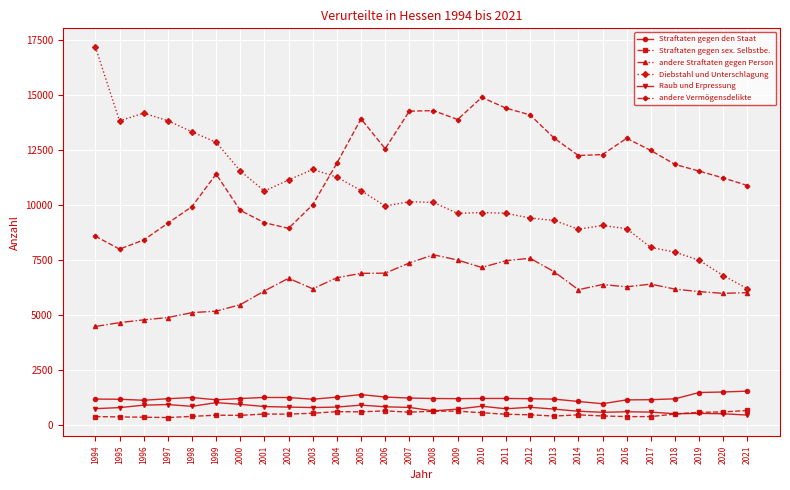

List the series in order of their peak value, lowest first.

Straftaten gegen sex. Selbstbe., Raub und Erpressung, Straftaten gegen den Staat, andere Straftaten gegen Person, andere Vermögensdelikte, Diebstahl und Unterschlagung